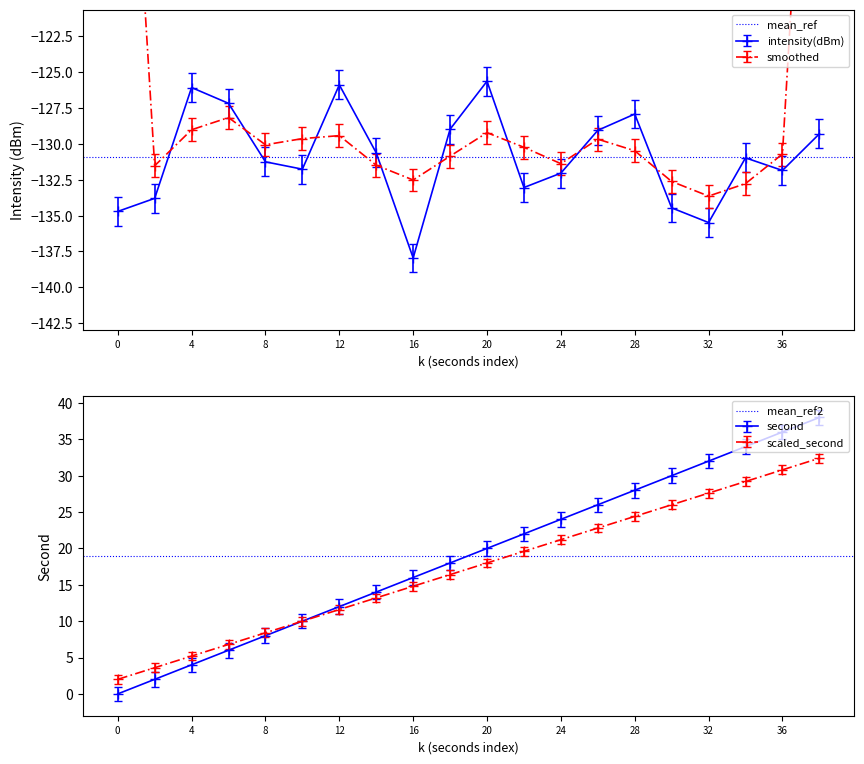

What is the value of the mean_ref2 point at the 2nd from the left?

19.0